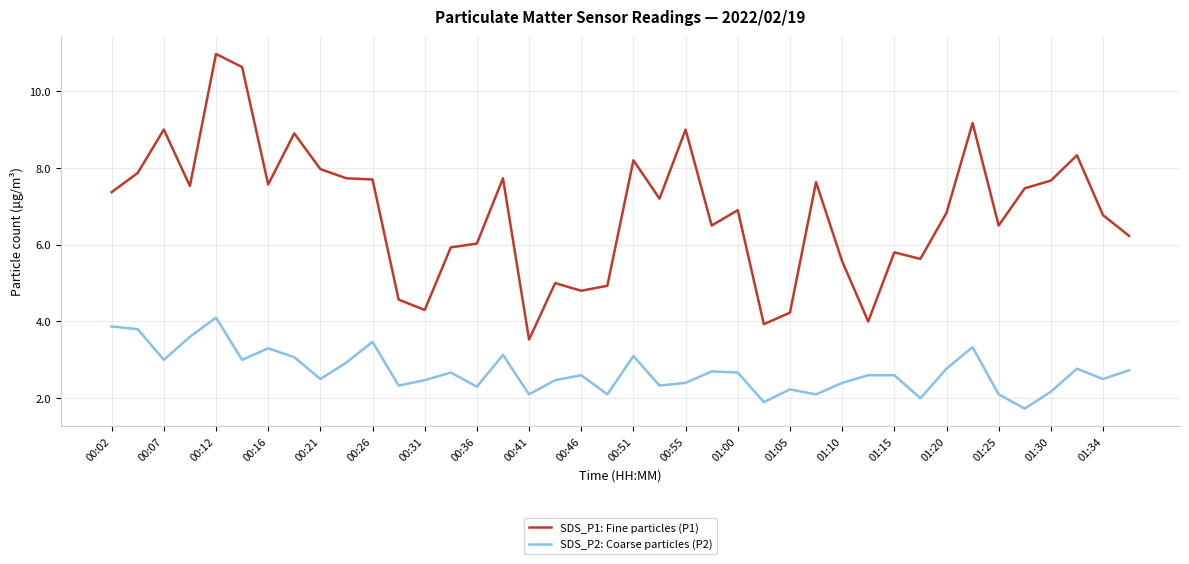

What is the minimum value shown in the chart?

1.7